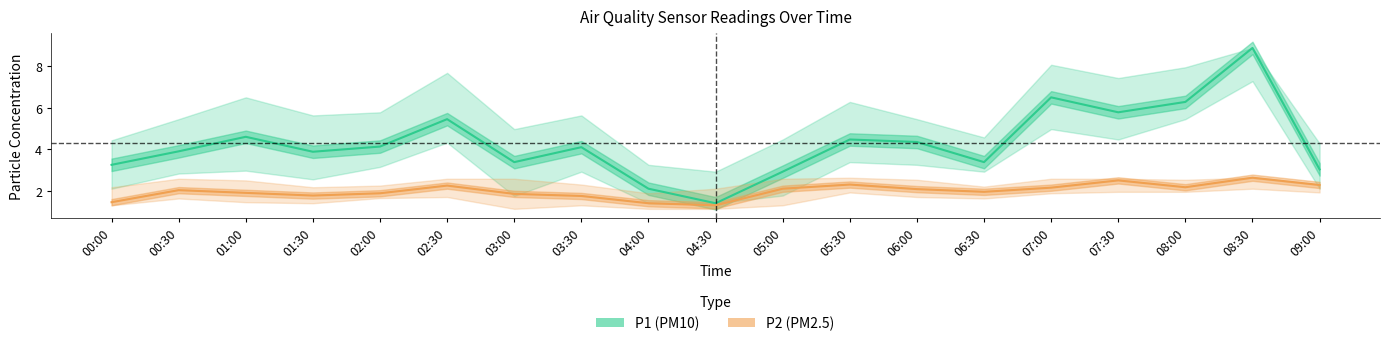

List the labels in order of P2 (PM2.5) value, smallest first.

04:30, 04:00, 00:00, 03:30, 01:30, 03:00, 02:00, 01:00, 06:30, 00:30, 06:00, 05:00, 07:00, 08:00, 02:30, 09:00, 05:30, 07:30, 08:30